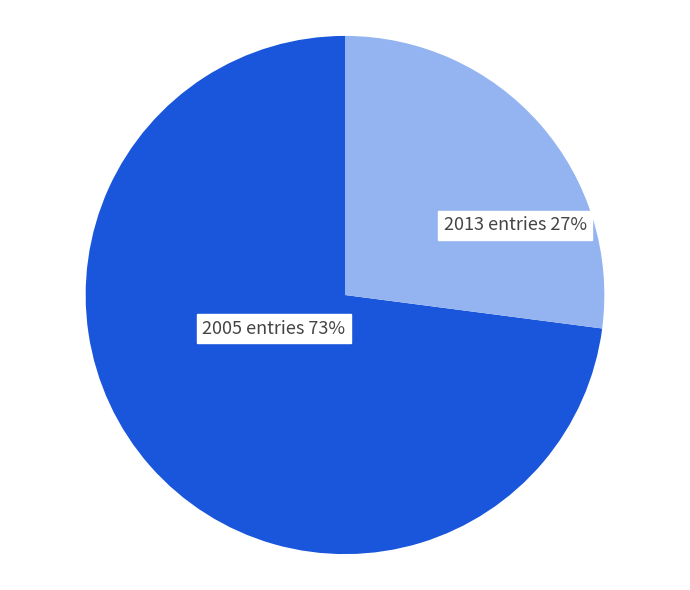

To the nearest percent, what is the difference between the largest and smallest slice percentages?

46%